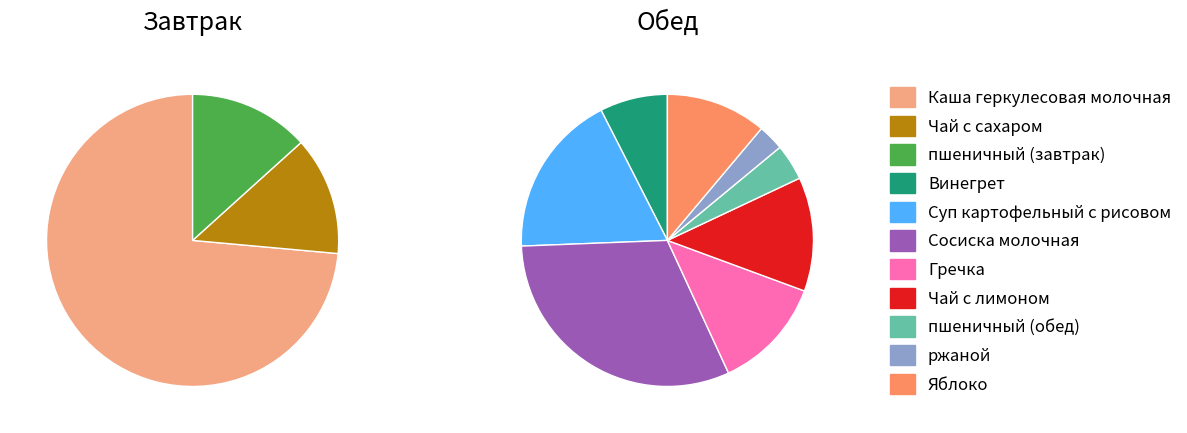

Which category has the biggest portion of the pie?

Сосиска молочная